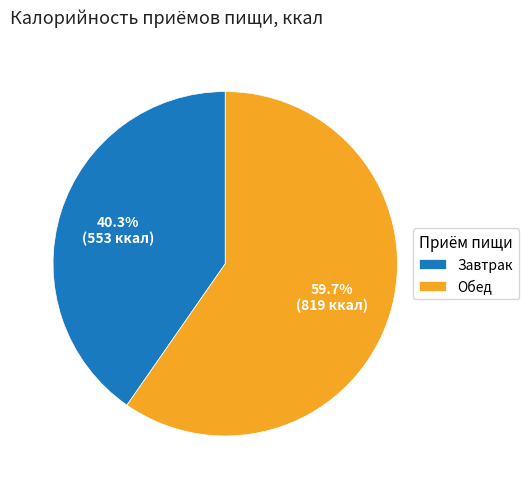

What is the majority slice?

Обед